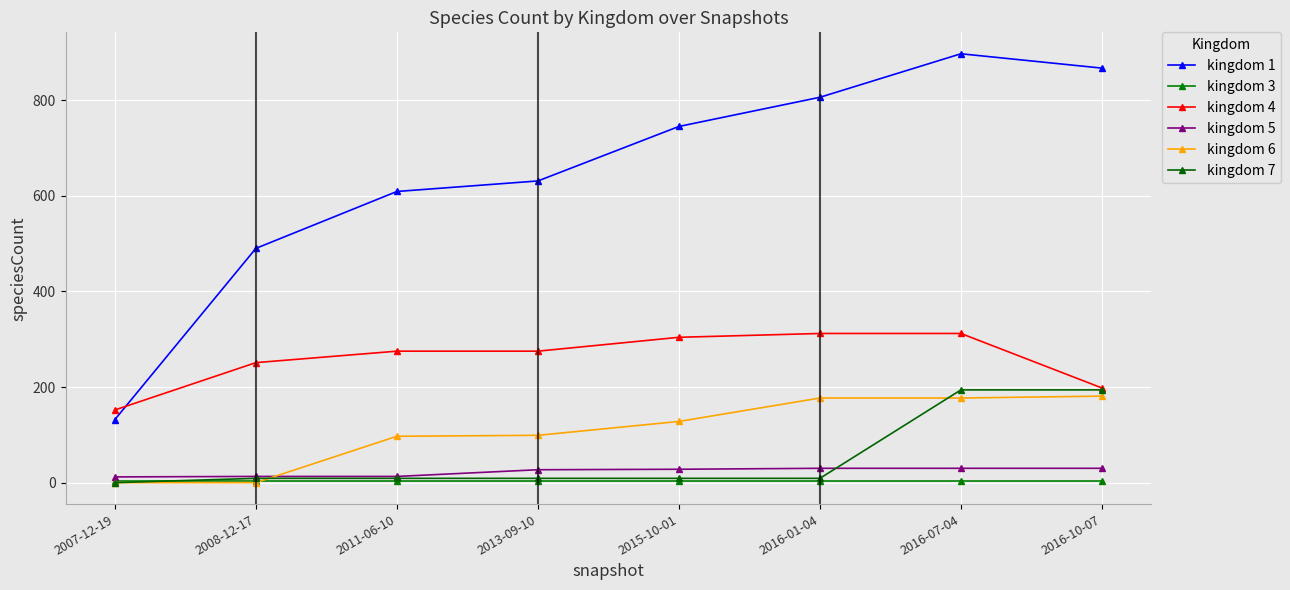

What is the total value across all series at 2016-01-04?

1337